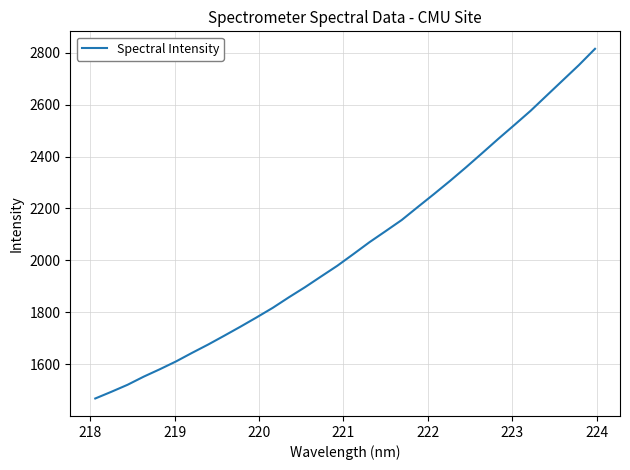

What is the maximum value shown in the chart?

2815.1